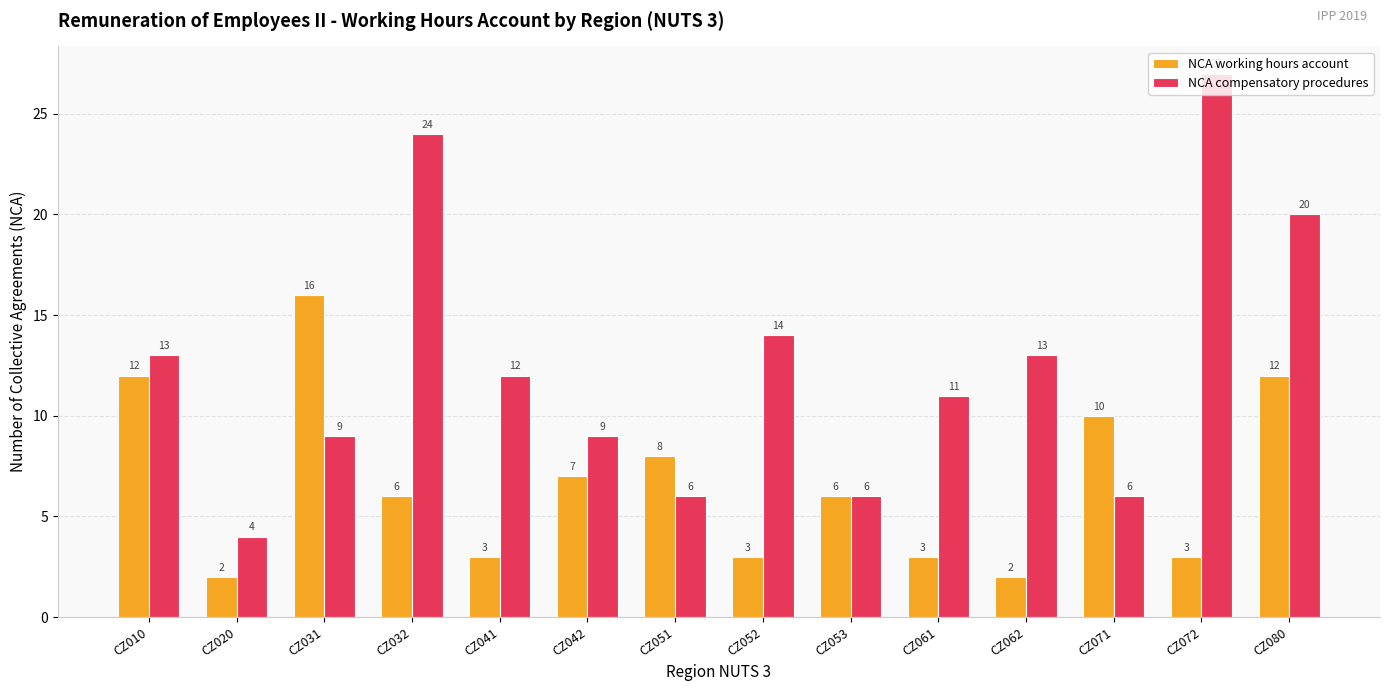

At which category does the chart reach its peak across all series?

CZ072